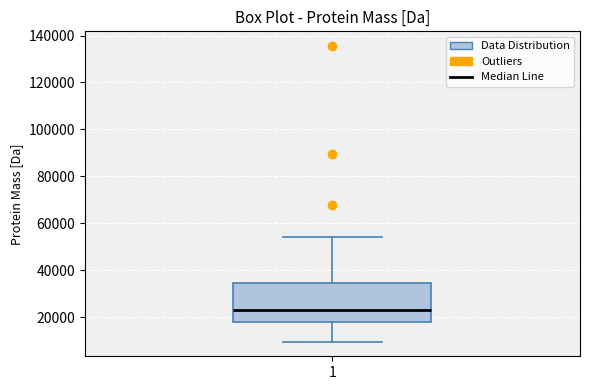

Transcribe this box plot: give where the median line is, the range the box spans, and where the two whiskers end, as read against the y-axis. The values are not printed on the chart, so give them approximately, as read against the axis.

median 24000, box 18000 to 34000, whiskers 10000 to 54000